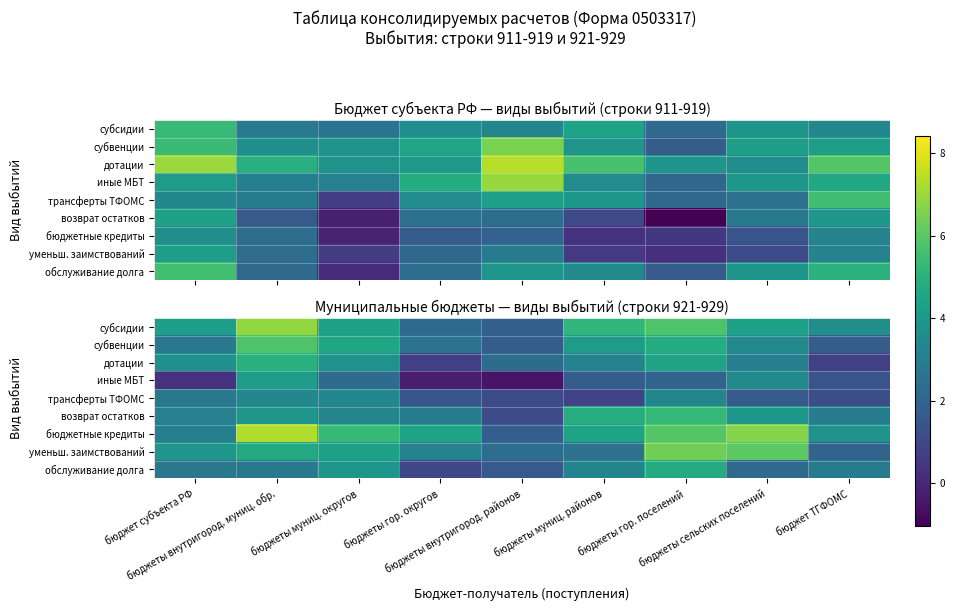

What is the total value across all series at бюджет субъекта РФ?

26.4